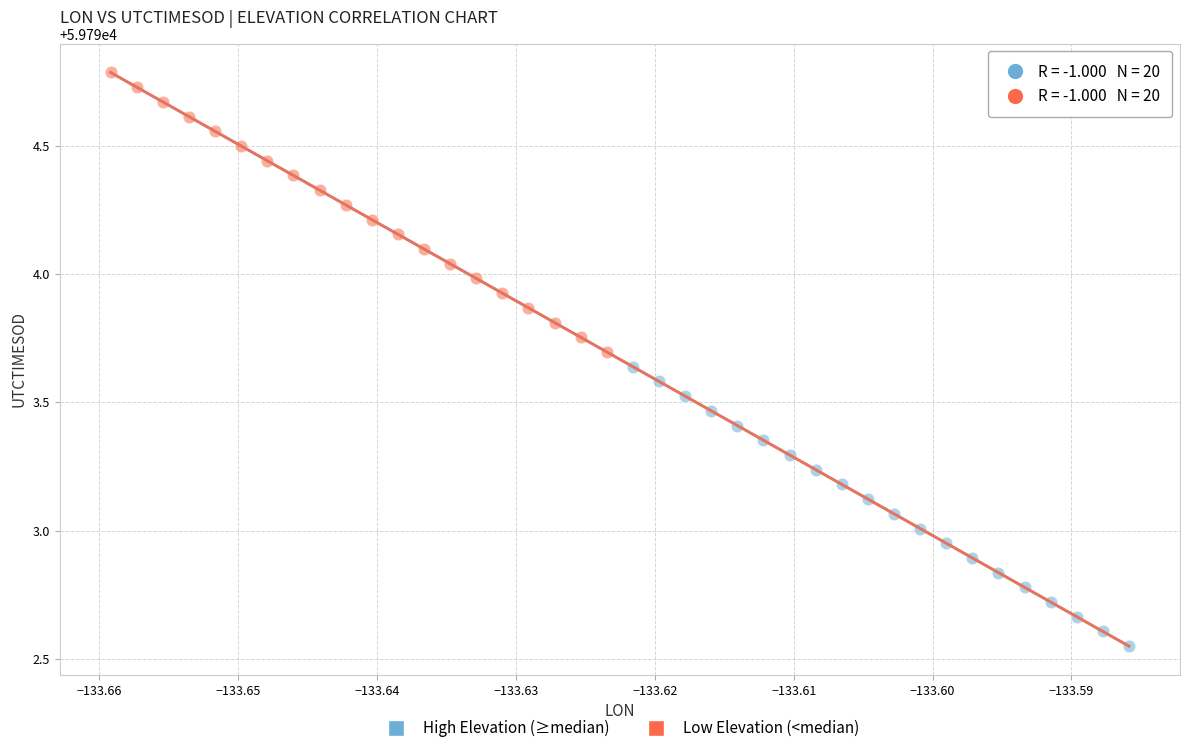

Which series has the widest spread of Y values?

Low Elevation (<median)